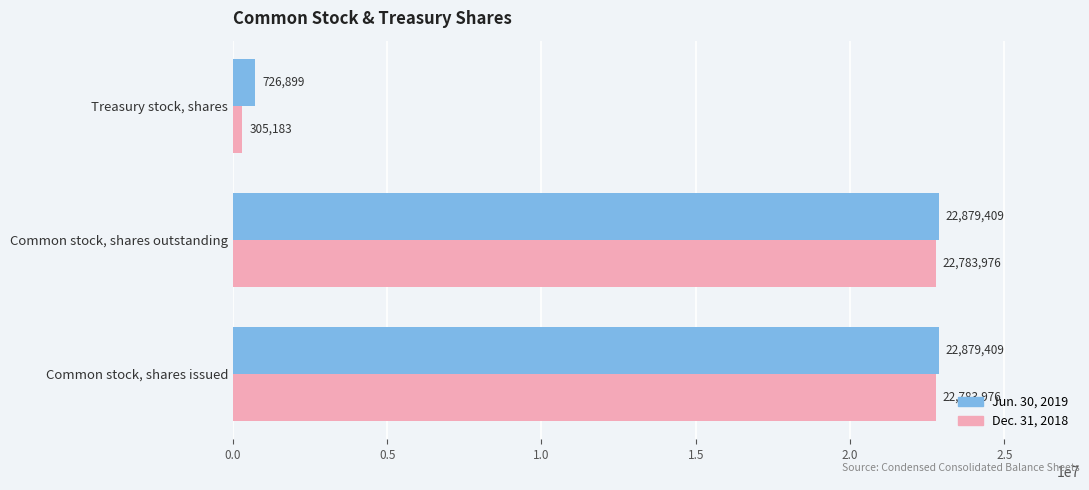

What is the minimum value for Dec. 31, 2018?

305183